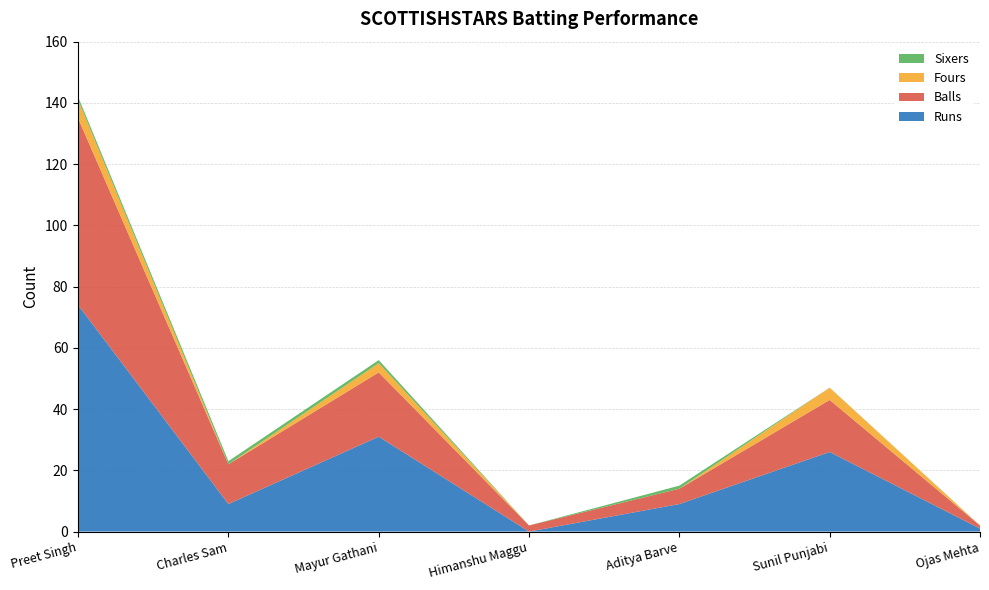

Reading right to left, list all the values displayed in this chart.

Runs: 1	26	9	0	31	9	74
Balls: 1	17	5	2	21	13	61
Fours: 0	4	0	0	3	0	6
Sixers: 0	0	1	0	1	1	1